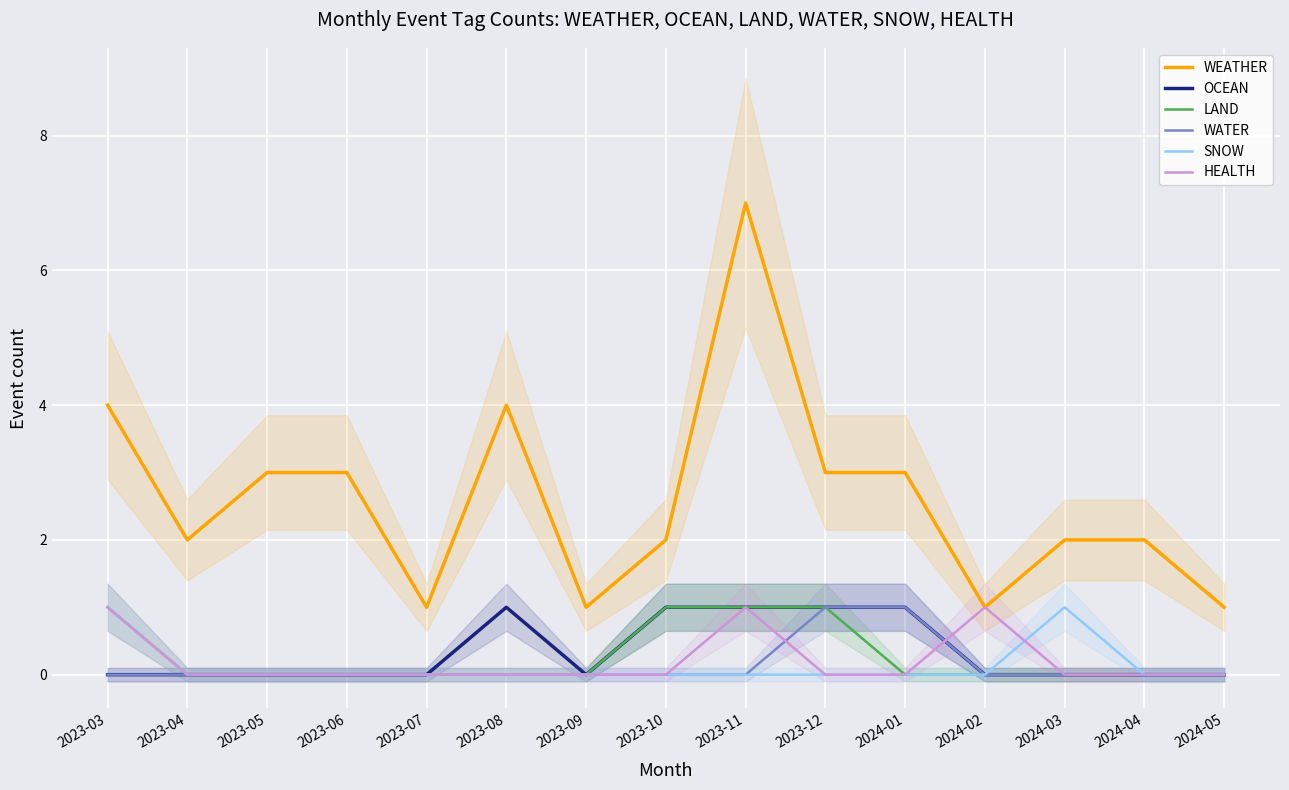

Reading right to left, list all the values displayed in this chart.

WEATHER: 2024-05=1	2024-04=2	2024-03=2	2024-02=1	2024-01=3	2023-12=3	2023-11=7	2023-10=2	2023-09=1	2023-08=4	2023-07=1	2023-06=3	2023-05=3	2023-04=2	2023-03=4
OCEAN: 2024-05=0	2024-04=0	2024-03=0	2024-02=0	2024-01=1	2023-12=1	2023-11=1	2023-10=1	2023-09=0	2023-08=1	2023-07=0	2023-06=0	2023-05=0	2023-04=0	2023-03=0
LAND: 2024-05=0	2024-04=0	2024-03=0	2024-02=0	2024-01=0	2023-12=1	2023-11=1	2023-10=1	2023-09=0	2023-08=0	2023-07=0	2023-06=0	2023-05=0	2023-04=0	2023-03=1
WATER: 2024-05=0	2024-04=0	2024-03=0	2024-02=0	2024-01=1	2023-12=1	2023-11=0	2023-10=0	2023-09=0	2023-08=0	2023-07=0	2023-06=0	2023-05=0	2023-04=0	2023-03=0
SNOW: 2024-05=0	2024-04=0	2024-03=1	2024-02=0	2024-01=0	2023-12=0	2023-11=0	2023-10=0	2023-09=0	2023-08=0	2023-07=0	2023-06=0	2023-05=0	2023-04=0	2023-03=1
HEALTH: 2024-05=0	2024-04=0	2024-03=0	2024-02=1	2024-01=0	2023-12=0	2023-11=1	2023-10=0	2023-09=0	2023-08=0	2023-07=0	2023-06=0	2023-05=0	2023-04=0	2023-03=1